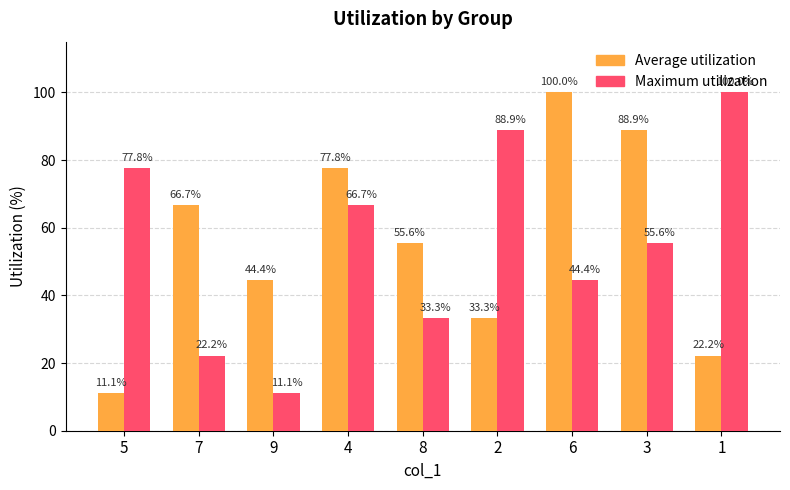

How many bars are there in each group?

2